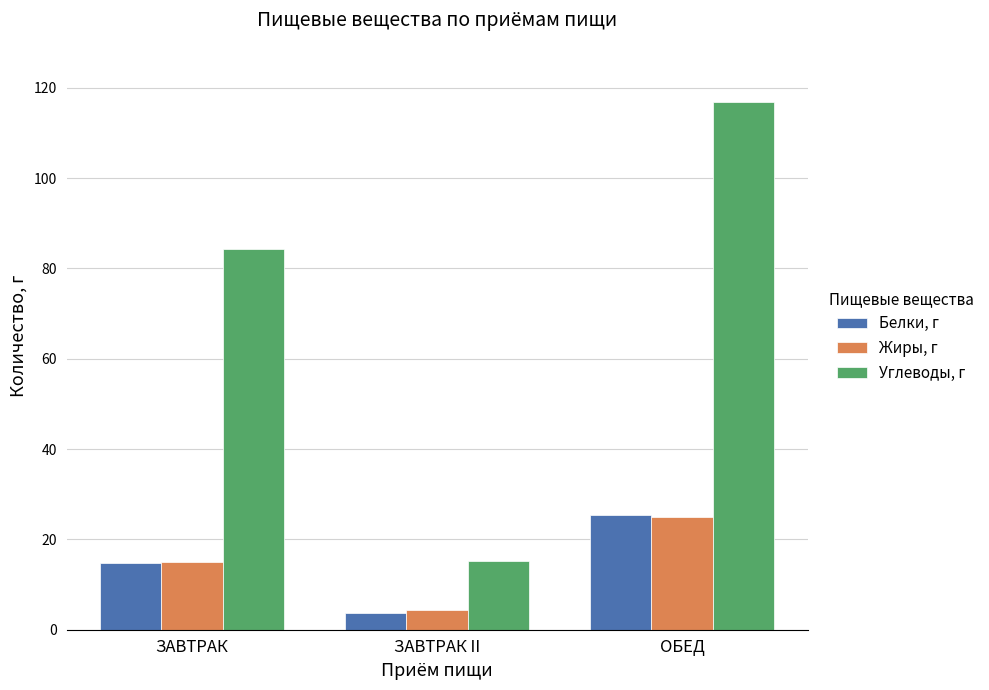

What is the sum of the Углеводы, г values at ЗАВТРАК II and ОБЕД?

132.1